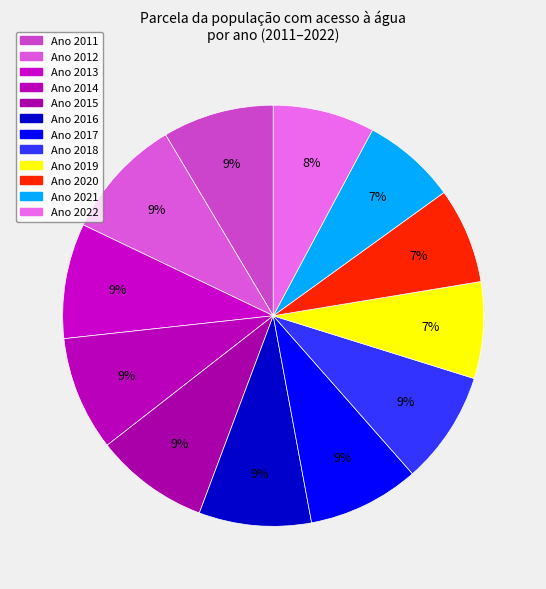

Does any single category account for the majority?

No